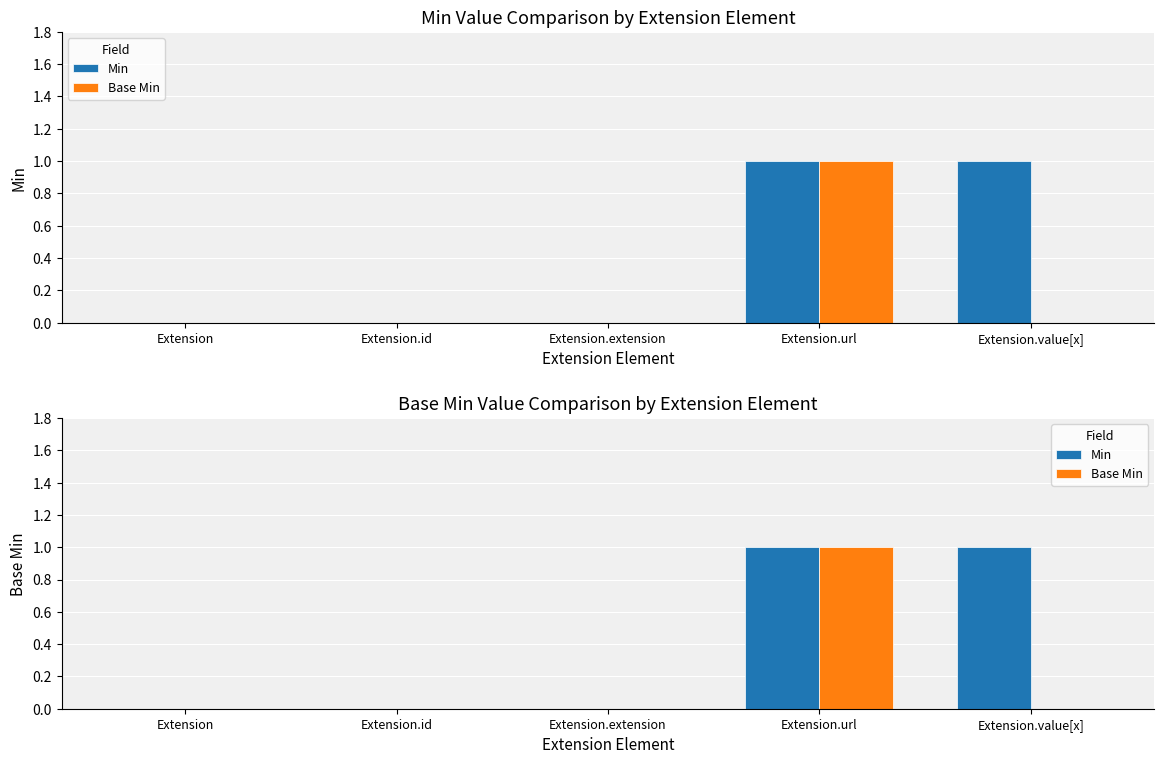

Which label corresponds to the largest value in the chart?

Extension.url